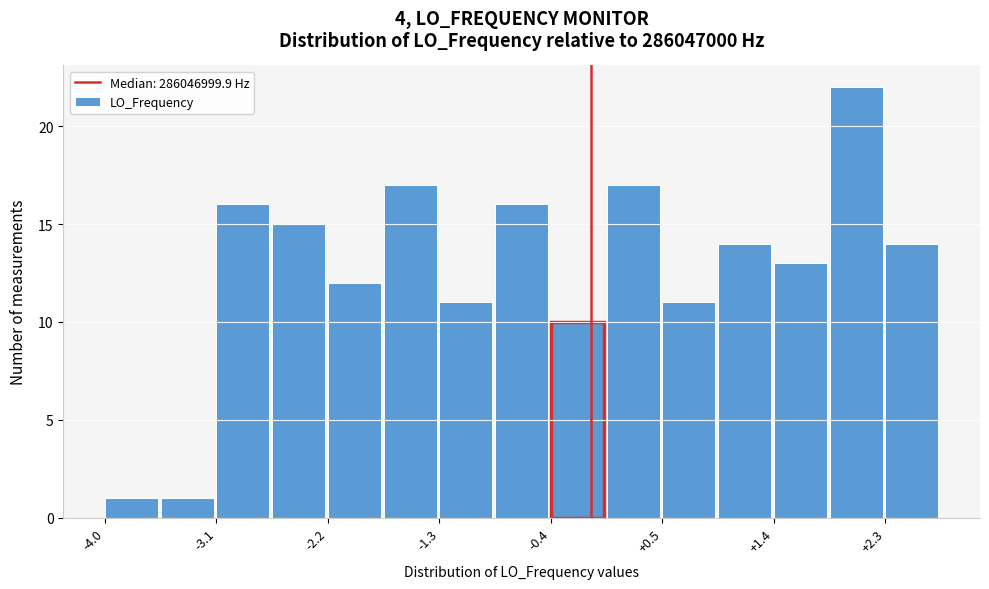

Reading left to right, transcribe this chart: for each bar, give the range it covers on the x-axis and its height. Neither the bar edges nor the heights are printed on the chart, so give them approximately, as read against the axes.

-4.0 to -3.5: 1
-3.5 to -3.1: 1
-3.1 to -2.6: 16
-2.6 to -2.2: 15
-2.2 to -1.7: 12
-1.7 to -1.3: 17
-1.3 to -0.8: 11
-0.8 to -0.4: 16
-0.4 to 0.1: 10
0.1 to 0.5: 17
0.5 to 1.0: 11
1.0 to 1.4: 14
1.4 to 1.9: 13
1.9 to 2.3: 22
2.3 to 2.8: 14